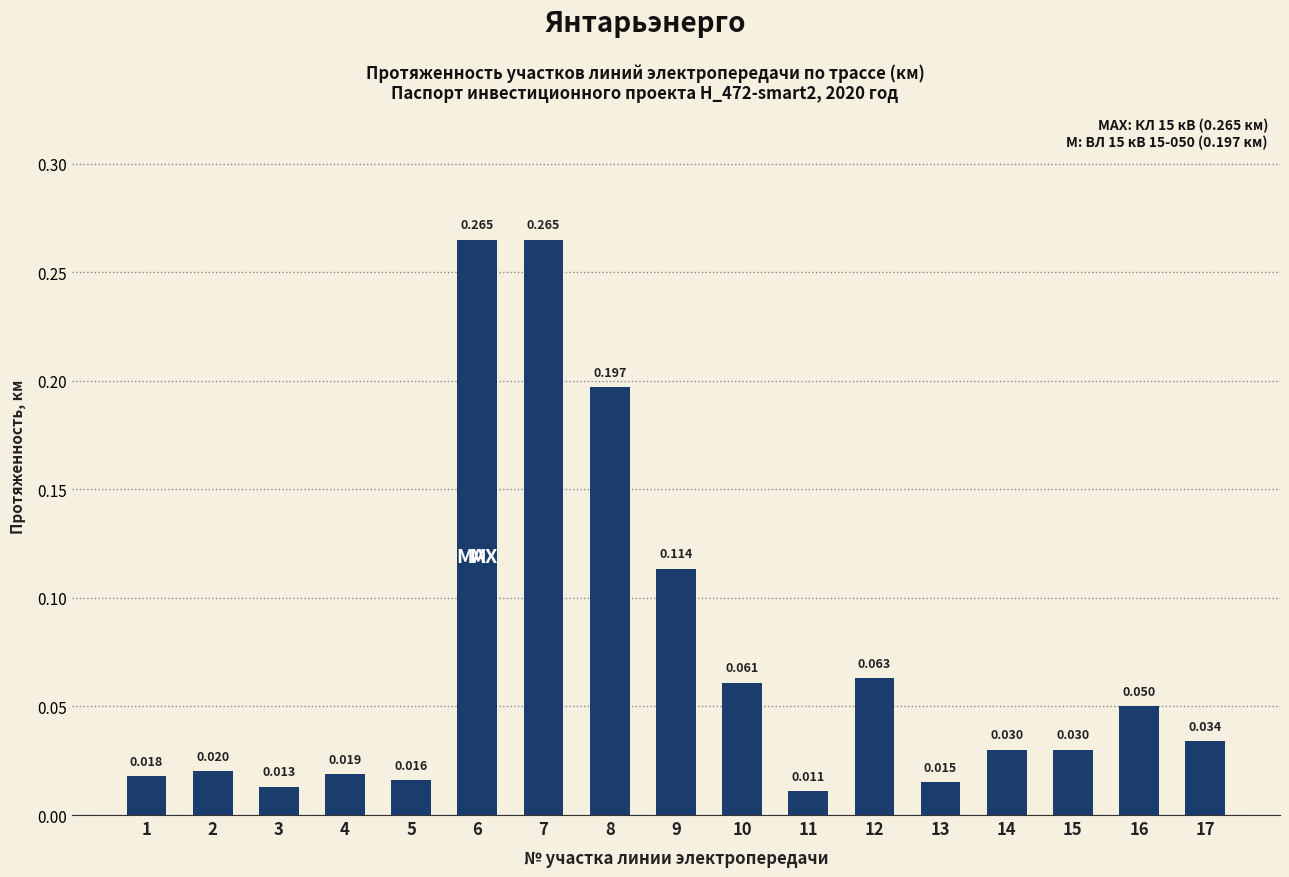

Does the chart contain stacked bars?

No